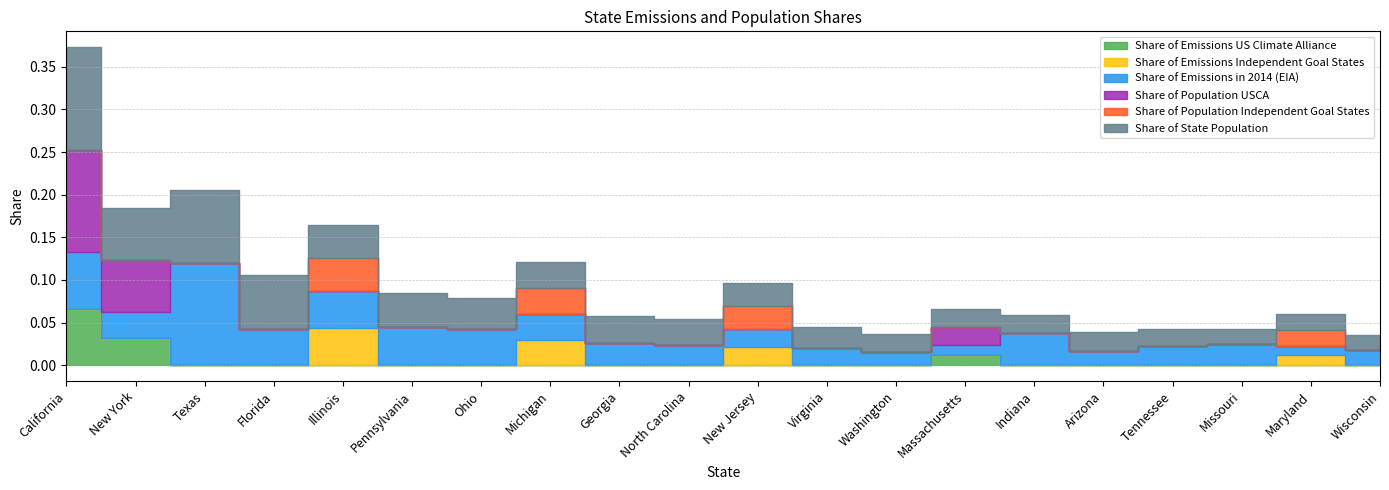

At how many categories does at least one series exceed 0?

20